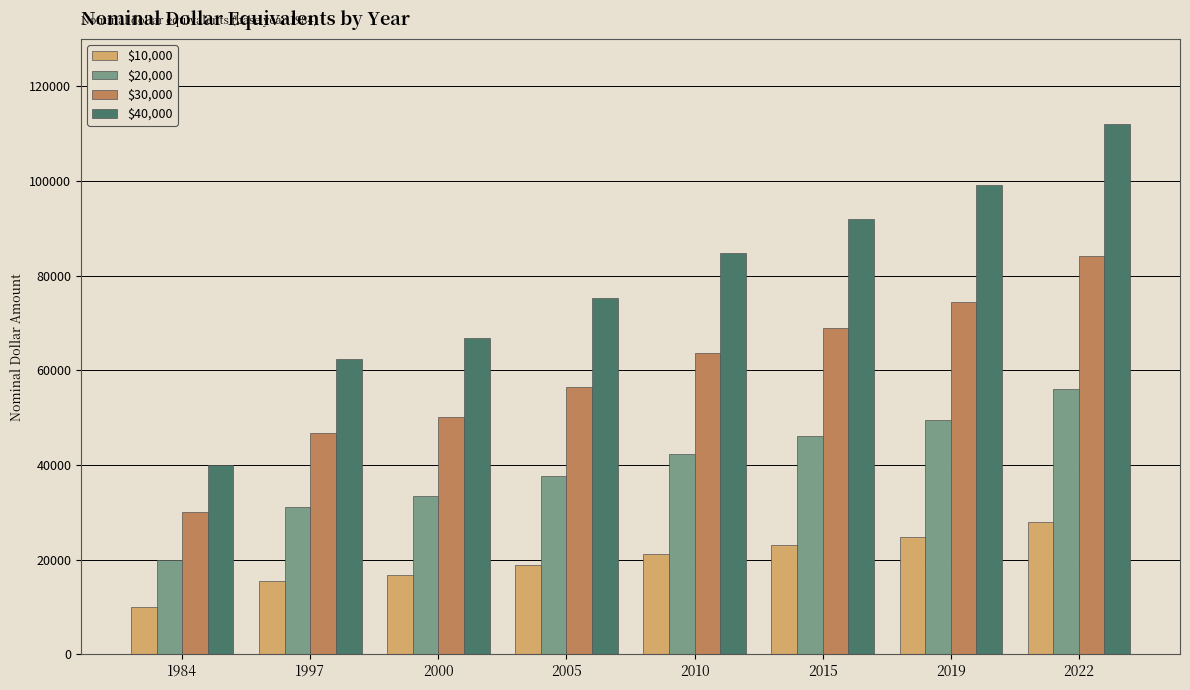

What is the average value of the $10,000 series?

19768.0